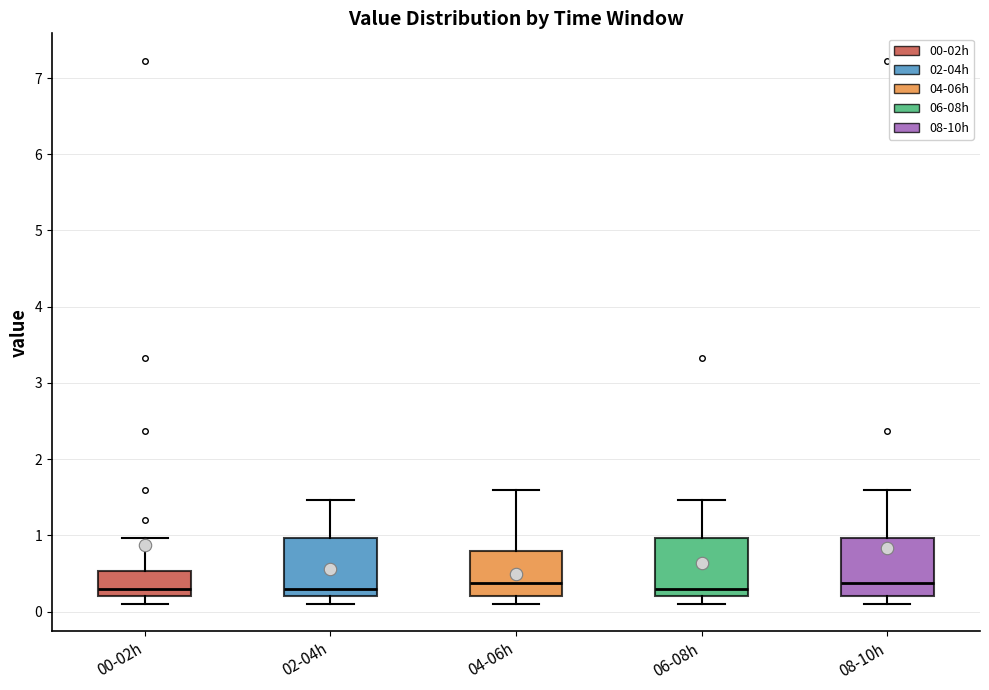

Reading left to right, read every box against the y-axis: the position of its median line, the range the box covers, and the ends of its whiskers. The values are not printed on the chart, so give them approximately, as read against the axis.

00-02h: median 0.3, box 0.2 to 0.5, whiskers 0.1 to 1.0
02-04h: median 0.3, box 0.2 to 1.0, whiskers 0.1 to 1.5
04-06h: median 0.4, box 0.2 to 0.8, whiskers 0.1 to 1.6
06-08h: median 0.3, box 0.2 to 1.0, whiskers 0.1 to 1.5
08-10h: median 0.4, box 0.2 to 1.0, whiskers 0.1 to 1.6